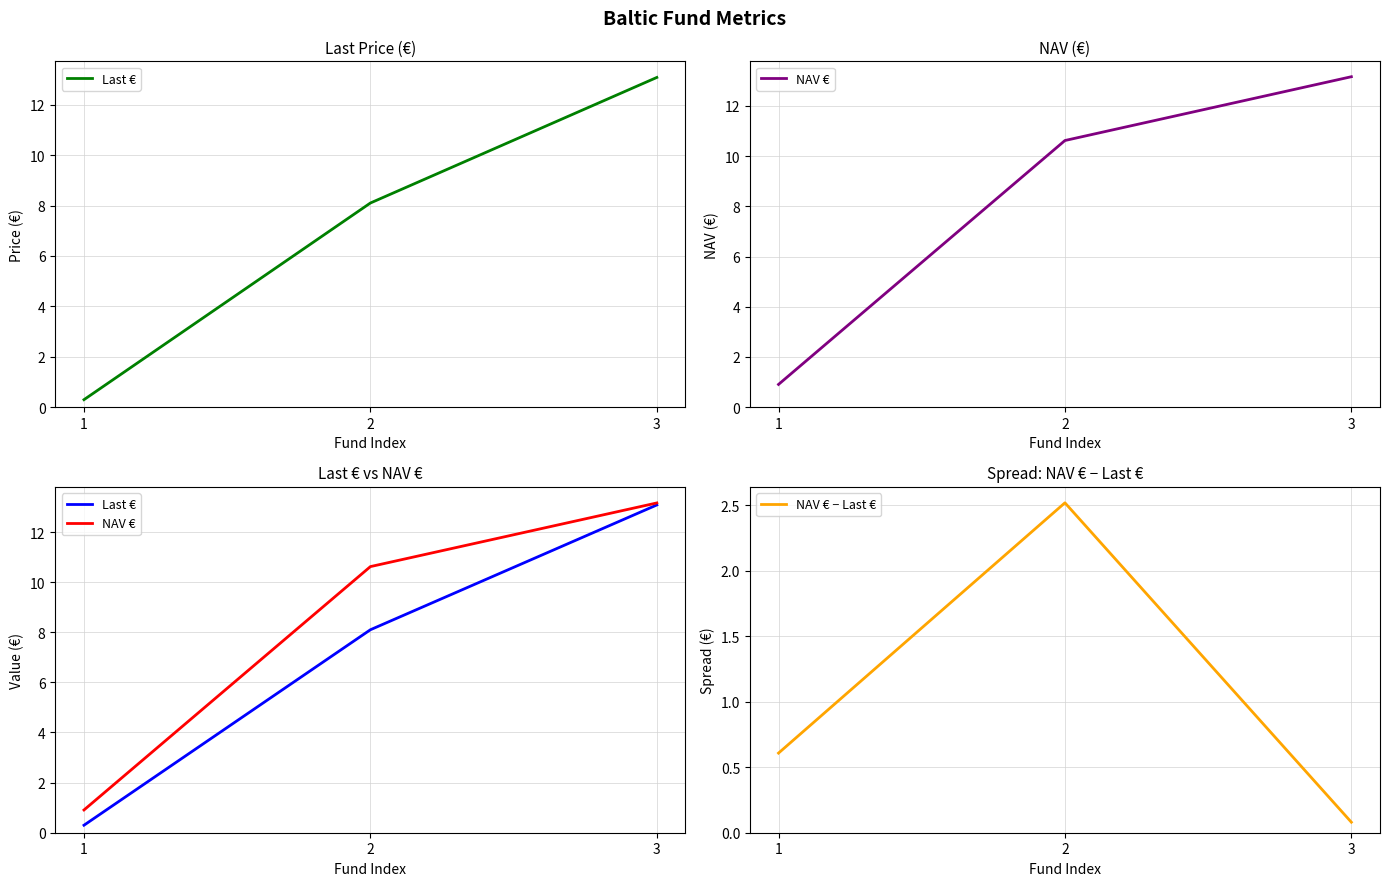

What is the difference between the highest and lowest values at 2?

8.1